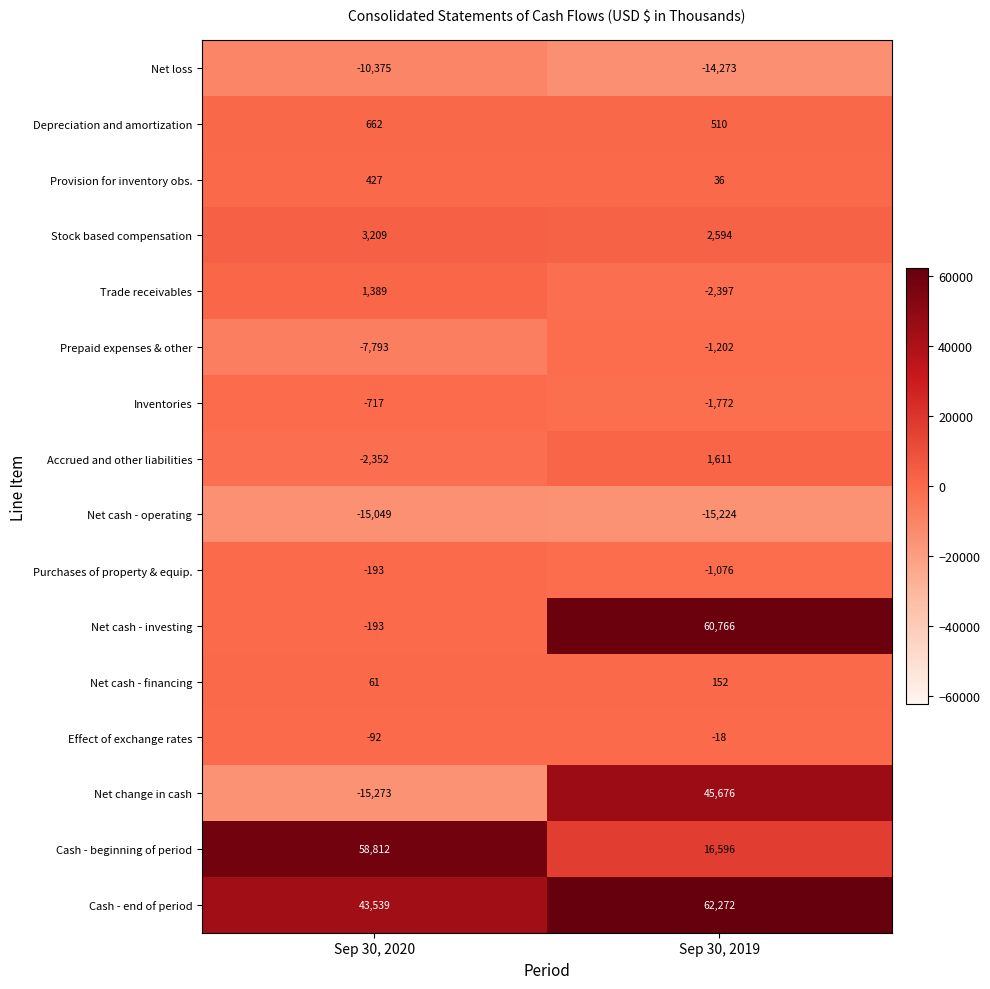

Between Sep 30, 2020 and Sep 30, 2019, which series saw the biggest shift?

Net cash - investing